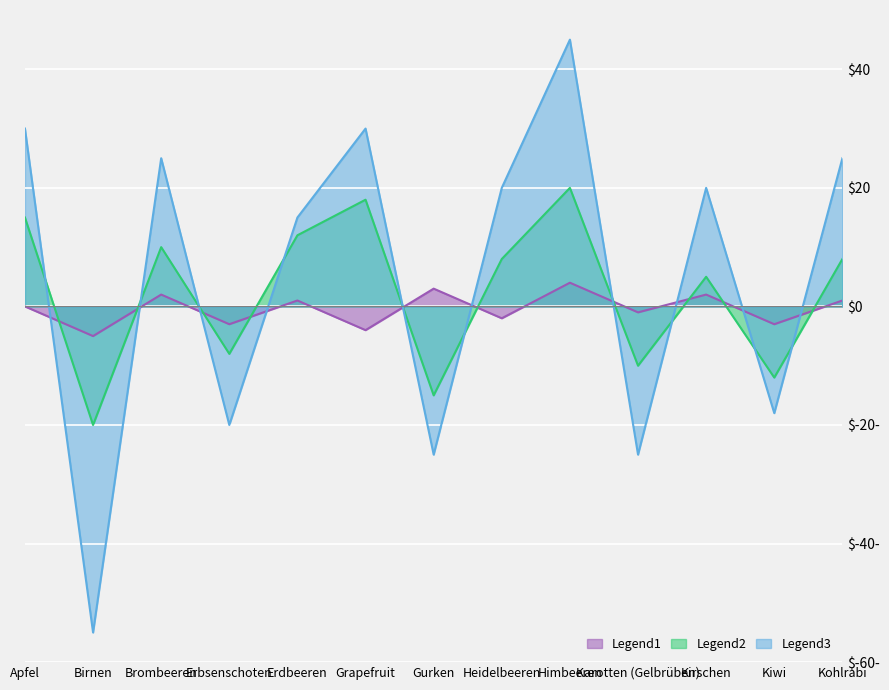

True or false: Legend2 has more than 2 points higher than both neighbors.

True